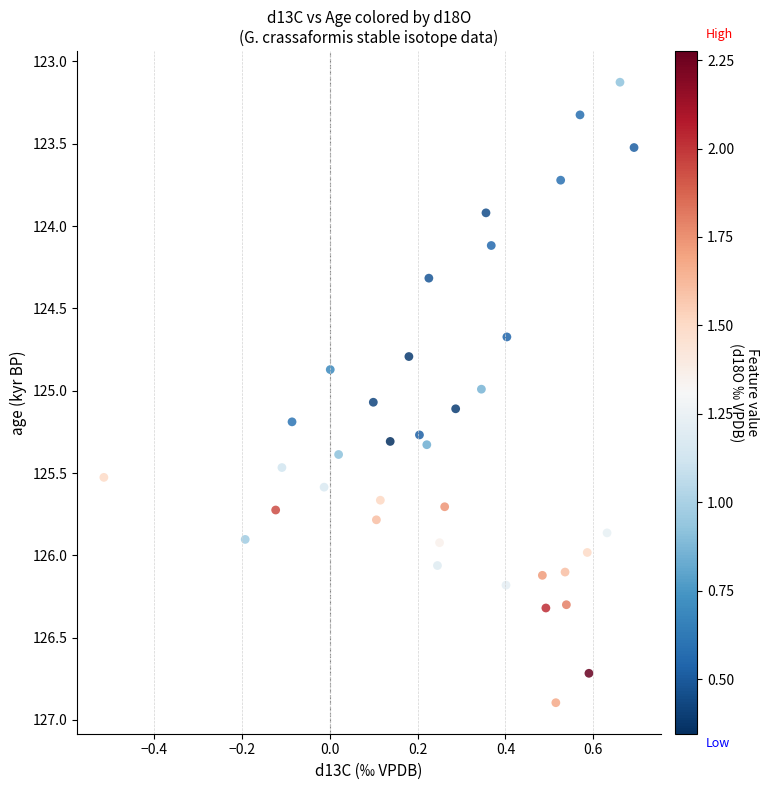

What is the range of Y values (max minus min)?

3.8